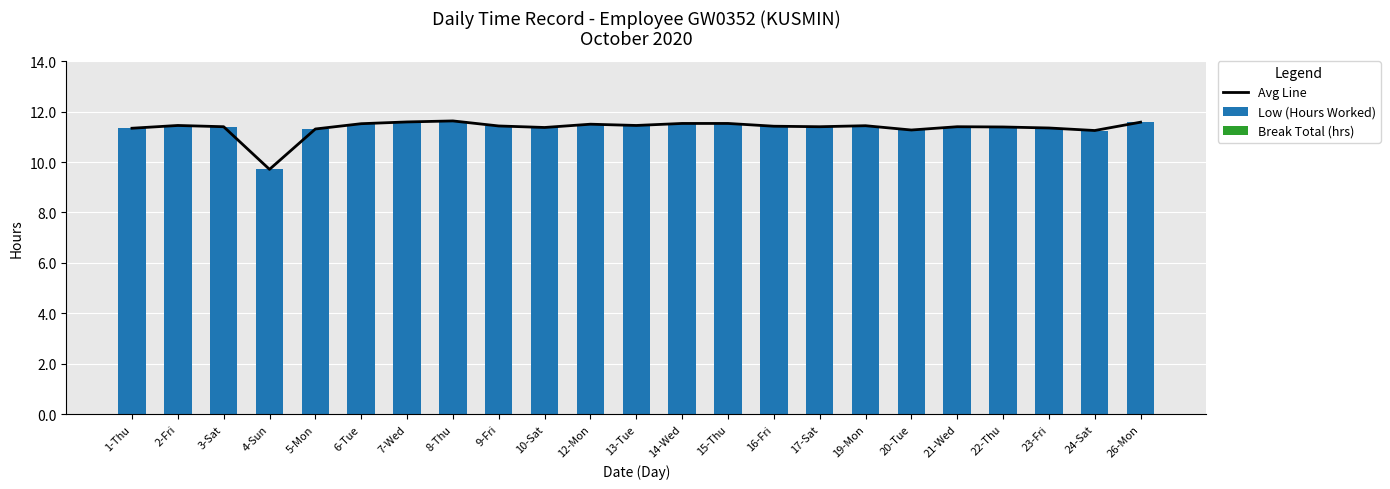

What is the value of the Avg Line bar at the 11th from the left?

11.5